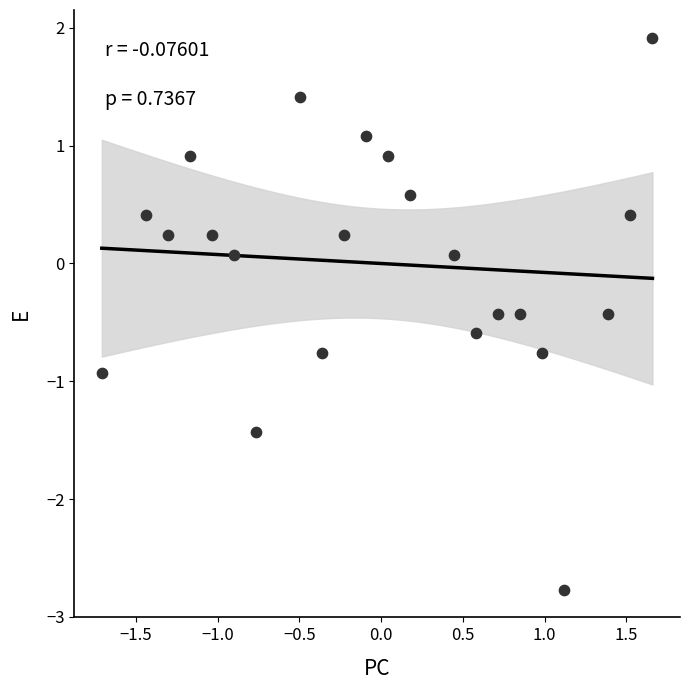

What is the range of Y values (max minus min)?

4.7